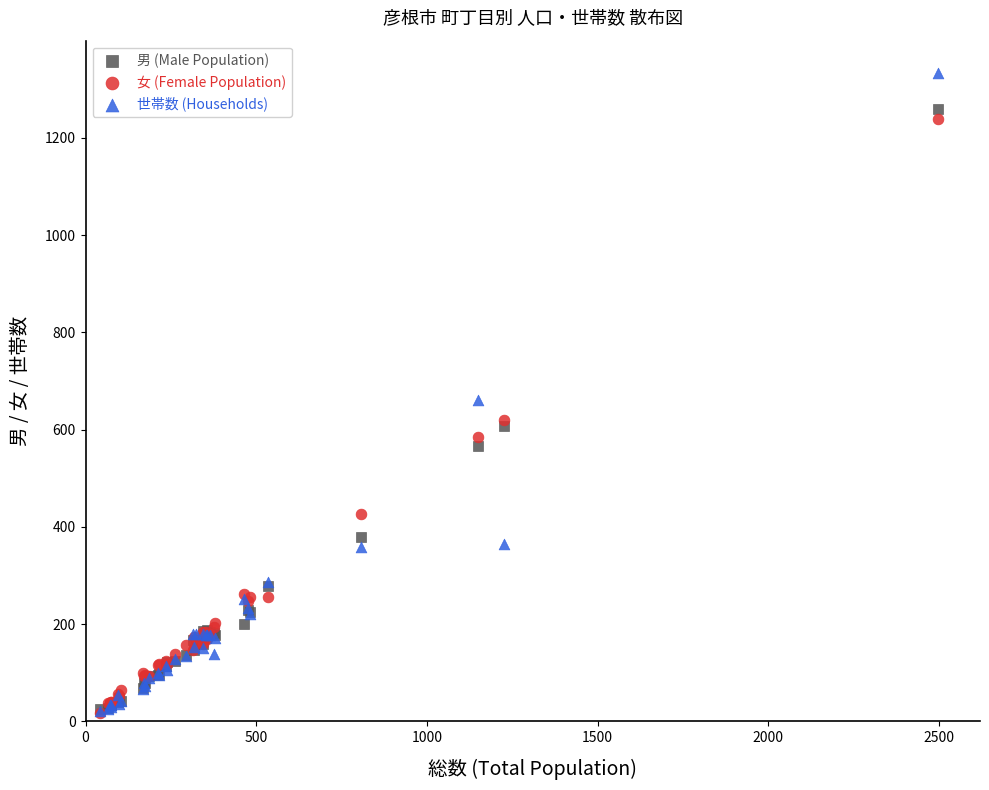

Across all series, what Y value is closest to 675?

660